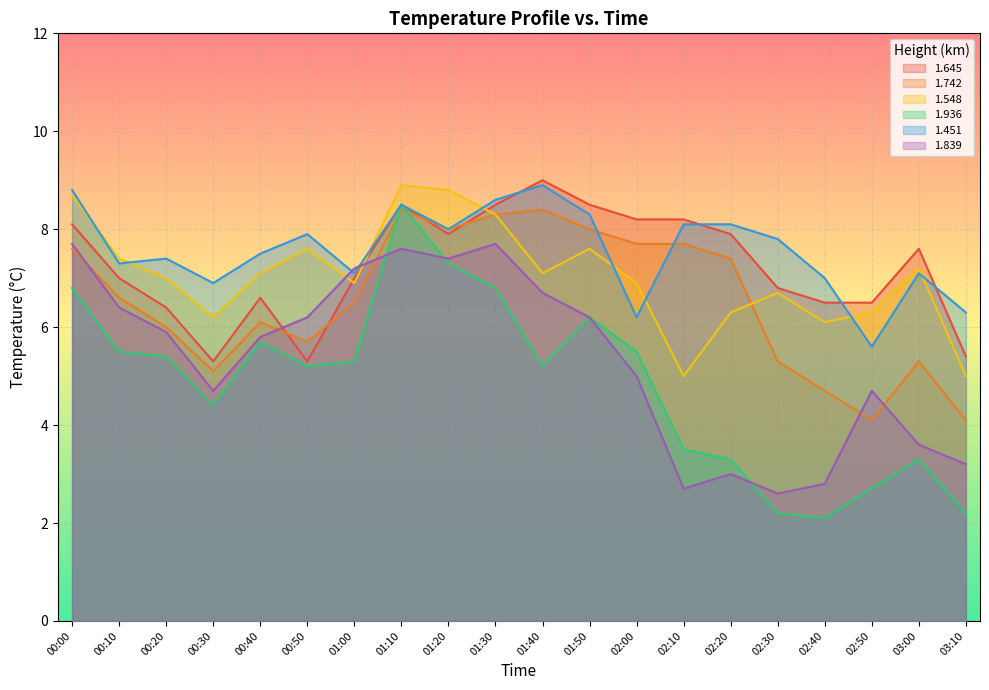

Reading right to left, extract all data points from this chart.

1.645: 03:10=5.4	03:00=7.6	02:50=6.5	02:40=6.5	02:30=6.8	02:20=7.9	02:10=8.2	02:00=8.2	01:50=8.5	01:40=9.0	01:30=8.5	01:20=7.9	01:10=8.5	01:00=7.0	00:50=5.3	00:40=6.6	00:30=5.3	00:20=6.4	00:10=7.0	00:00=8.1
1.742: 03:10=4.1	03:00=5.3	02:50=4.1	02:40=4.7	02:30=5.3	02:20=7.4	02:10=7.7	02:00=7.7	01:50=8.0	01:40=8.4	01:30=8.3	01:20=8.0	01:10=8.4	01:00=6.5	00:50=5.7	00:40=6.1	00:30=5.1	00:20=6.0	00:10=6.6	00:00=7.6
1.548: 03:10=5.0	03:00=7.2	02:50=6.3	02:40=6.1	02:30=6.7	02:20=6.3	02:10=5.0	02:00=6.9	01:50=7.6	01:40=7.1	01:30=8.3	01:20=8.8	01:10=8.9	01:00=6.9	00:50=7.6	00:40=7.1	00:30=6.2	00:20=7.0	00:10=7.4	00:00=8.7
1.936: 03:10=2.2	03:00=3.3	02:50=2.7	02:40=2.1	02:30=2.2	02:20=3.3	02:10=3.5	02:00=5.5	01:50=6.2	01:40=5.2	01:30=6.8	01:20=7.3	01:10=8.5	01:00=5.3	00:50=5.2	00:40=5.7	00:30=4.4	00:20=5.4	00:10=5.5	00:00=6.8
1.451: 03:10=6.3	03:00=7.1	02:50=5.6	02:40=7.0	02:30=7.8	02:20=8.1	02:10=8.1	02:00=6.2	01:50=8.3	01:40=8.9	01:30=8.6	01:20=8.0	01:10=8.5	01:00=7.1	00:50=7.9	00:40=7.5	00:30=6.9	00:20=7.4	00:10=7.3	00:00=8.8
1.839: 03:10=3.2	03:00=3.6	02:50=4.7	02:40=2.8	02:30=2.6	02:20=3.0	02:10=2.7	02:00=5.0	01:50=6.2	01:40=6.7	01:30=7.7	01:20=7.4	01:10=7.6	01:00=7.2	00:50=6.2	00:40=5.8	00:30=4.7	00:20=5.9	00:10=6.4	00:00=7.7